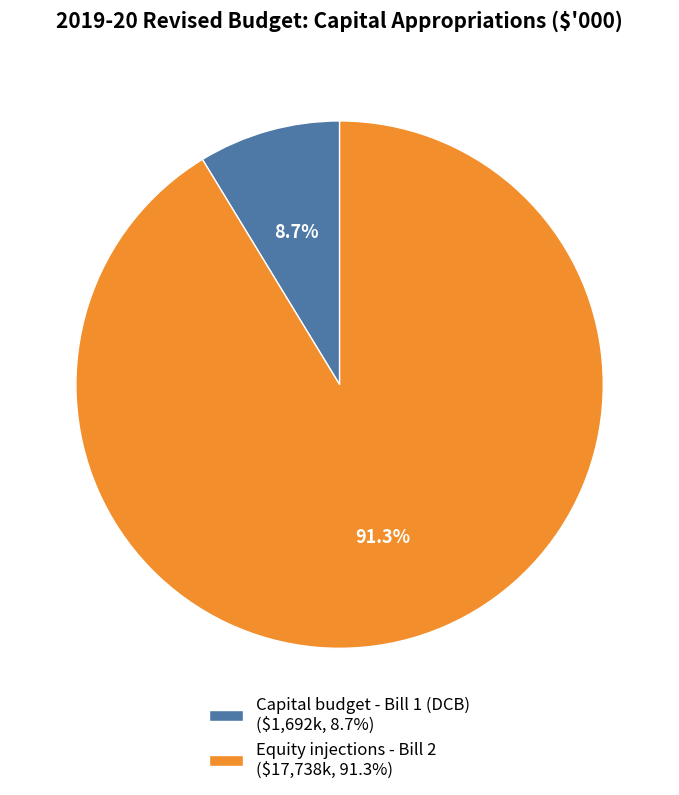

Which category has the smallest portion of the pie?

Capital budget - Bill 1 (DCB)